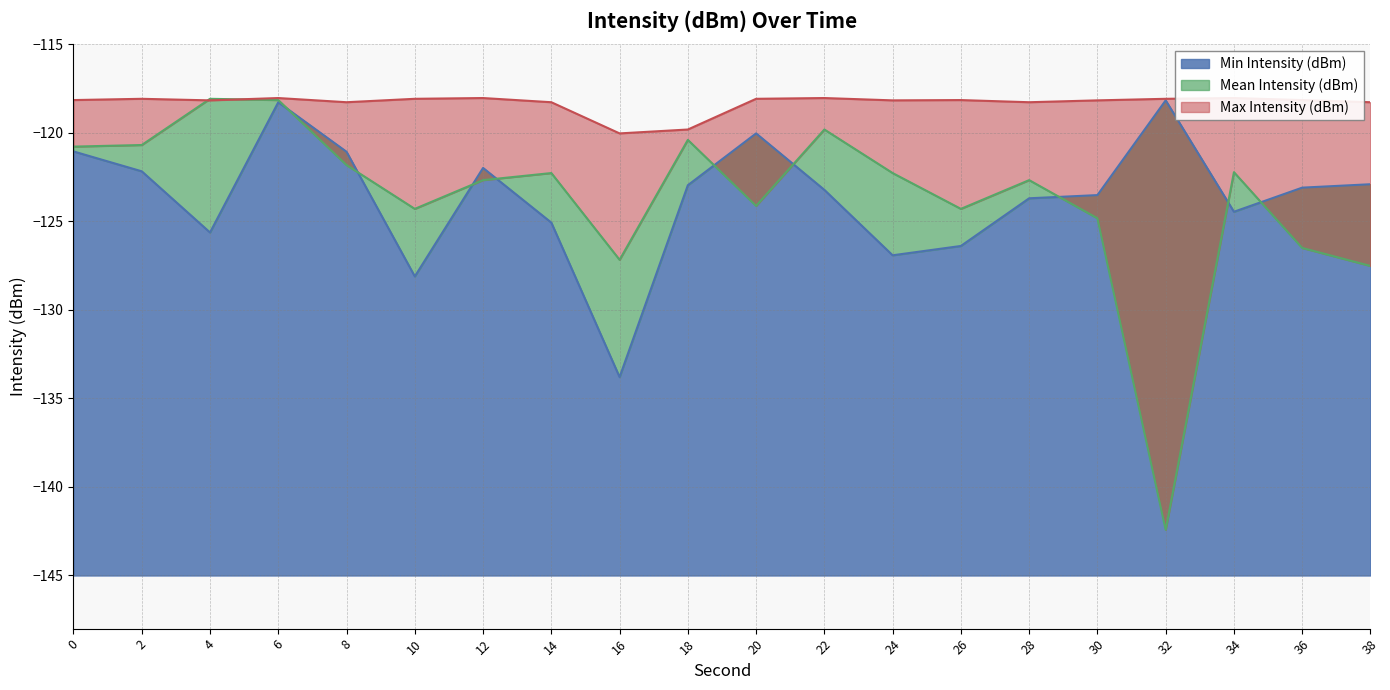

Reading left to right, list all the values displayed in this chart.

Min Intensity (dBm): -121.1	-122.2	-125.6	-118.3	-121.1	-128.1	-122.0	-125.1	-133.8	-123.0	-120.0	-123.2	-126.9	-126.4	-123.7	-123.5	-118.2	-124.5	-123.1	-122.9
Mean Intensity (dBm): -120.8	-120.7	-118.1	-118.2	-121.8	-124.3	-122.7	-122.3	-127.2	-120.4	-124.1	-119.8	-122.3	-124.3	-122.7	-124.8	-142.4	-122.2	-126.5	-127.5
Max Intensity (dBm): -118.2	-118.1	-118.2	-118.0	-118.3	-118.1	-118.0	-118.3	-120.0	-119.8	-118.1	-118.0	-118.2	-118.2	-118.3	-118.2	-118.1	-118.0	-118.2	-118.3